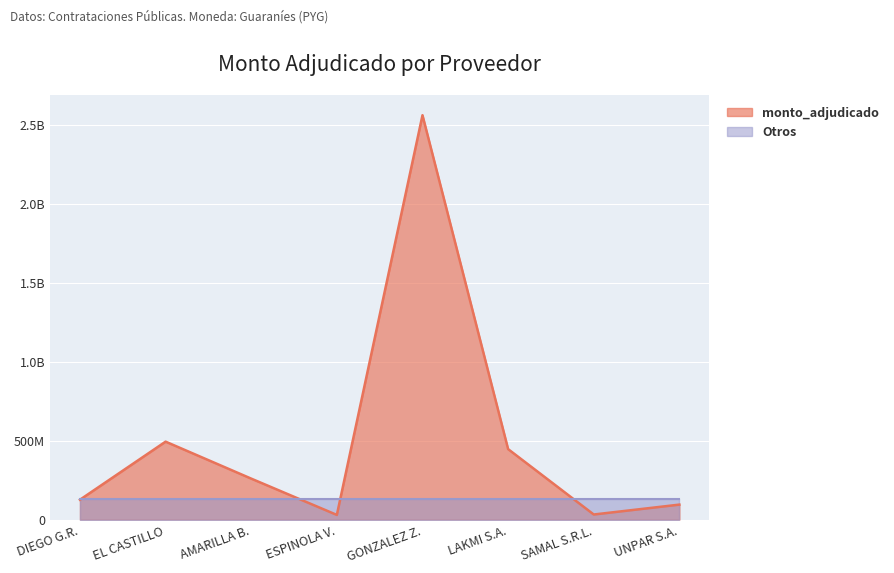

Does the chart display data point markers on the line(s)?

No